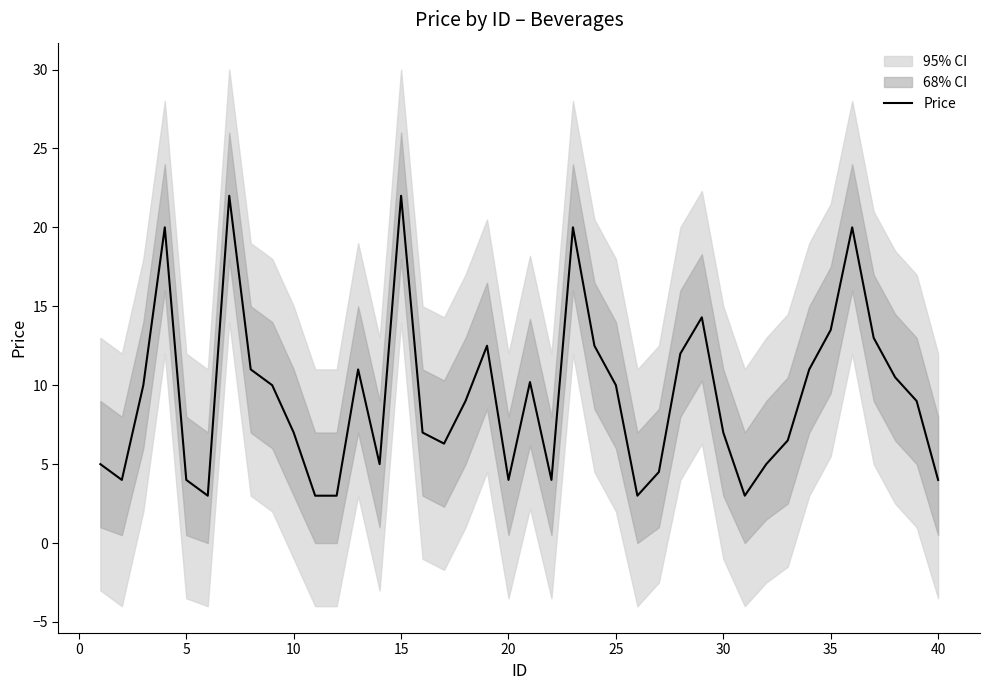

The value of Price at 30 is 3.9. True or false?

False